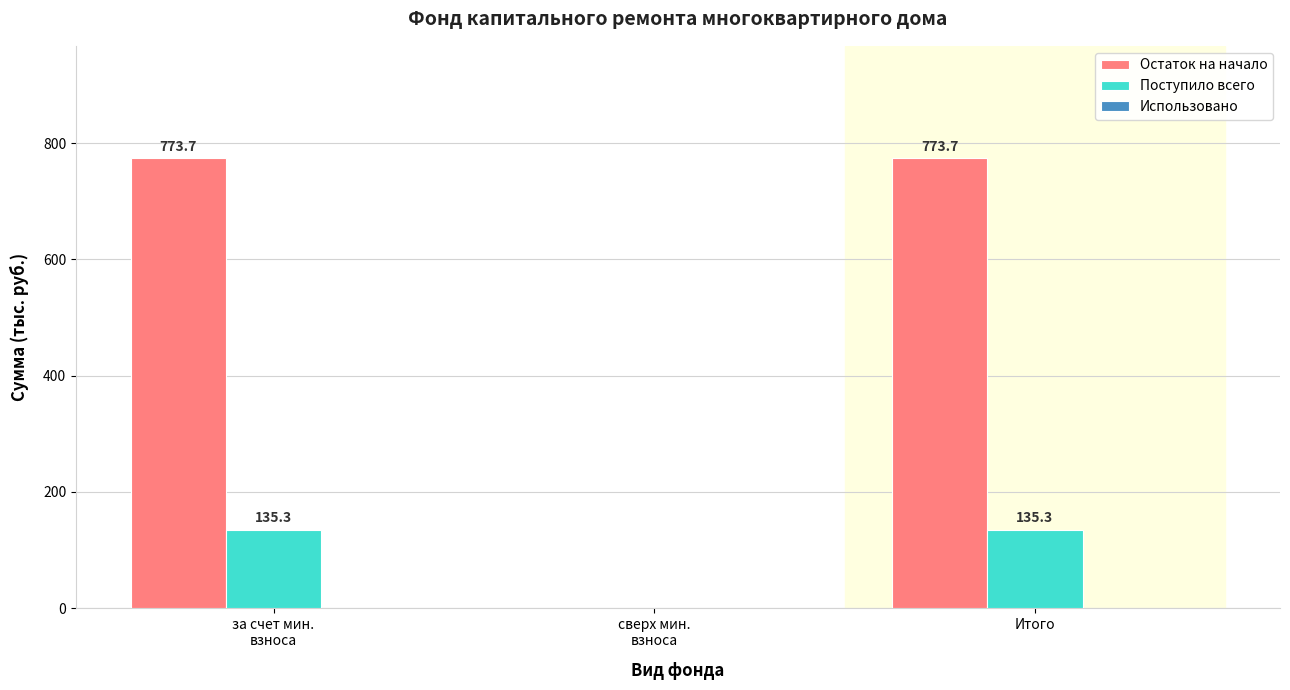

Which series has the largest range (max minus min)?

Остаток на начало